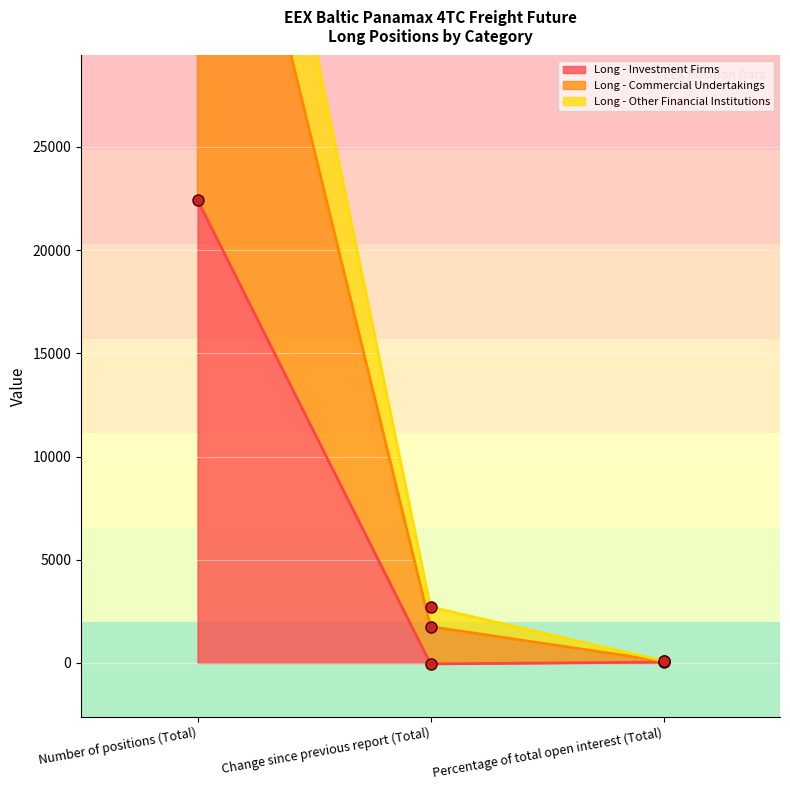

Which has a higher value, Percentage of total open interest (Total) or Change since previous report (Total)?

Percentage of total open interest (Total)